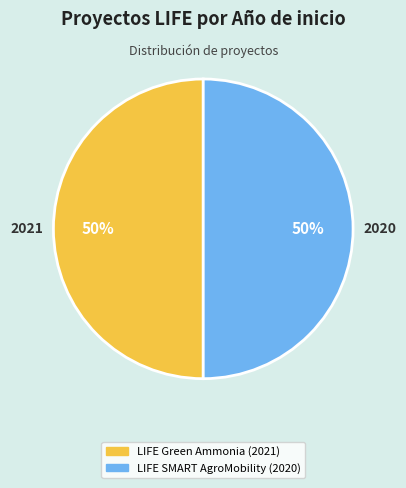

What is the ratio of the value at LIFE Green Ammonia (2021) to the value at LIFE SMART AgroMobility (2020)?

1.0